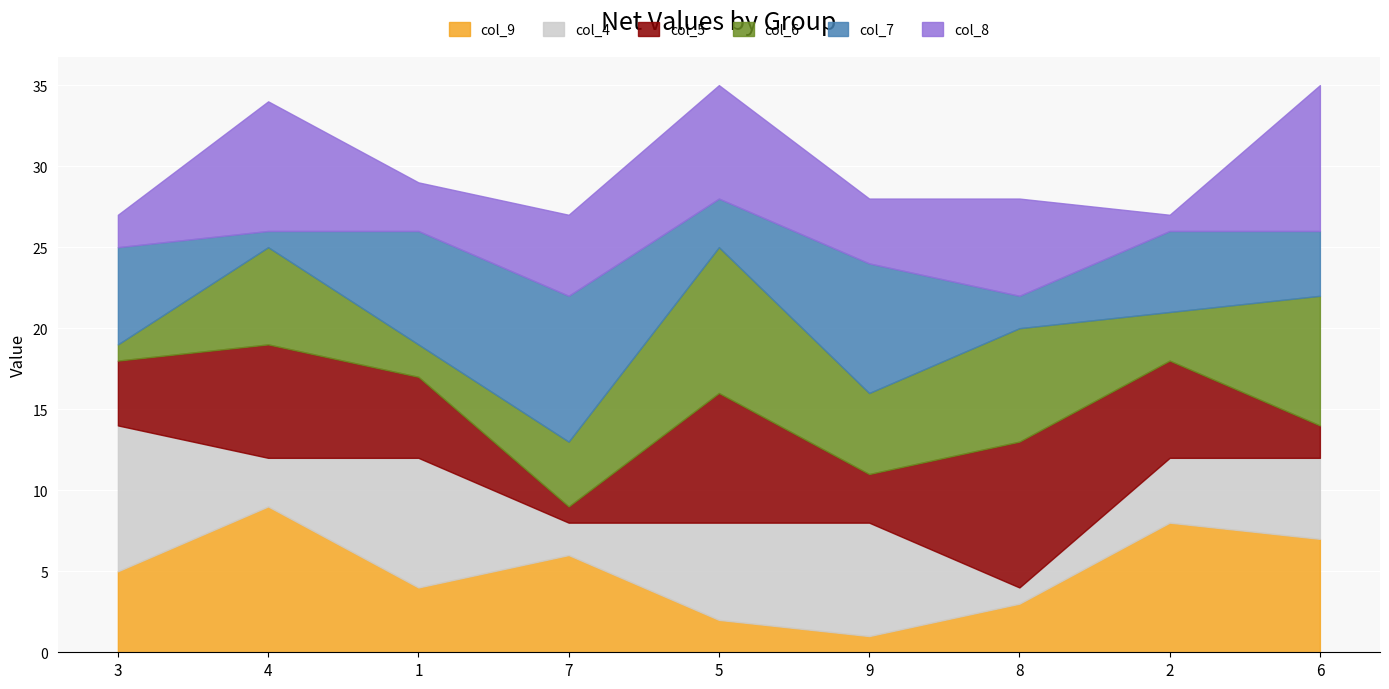

Between 4 and 3, which is larger?

4